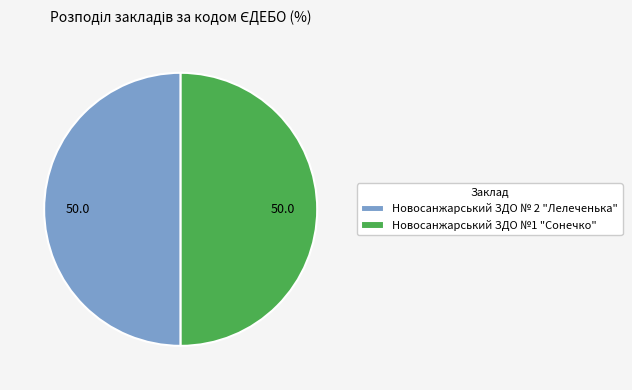

Do Новосанжарський ЗДО №1 "Сонечко" and Новосанжарський ЗДО № 2 "Лелеченька" together represent more than half of the pie?

Yes